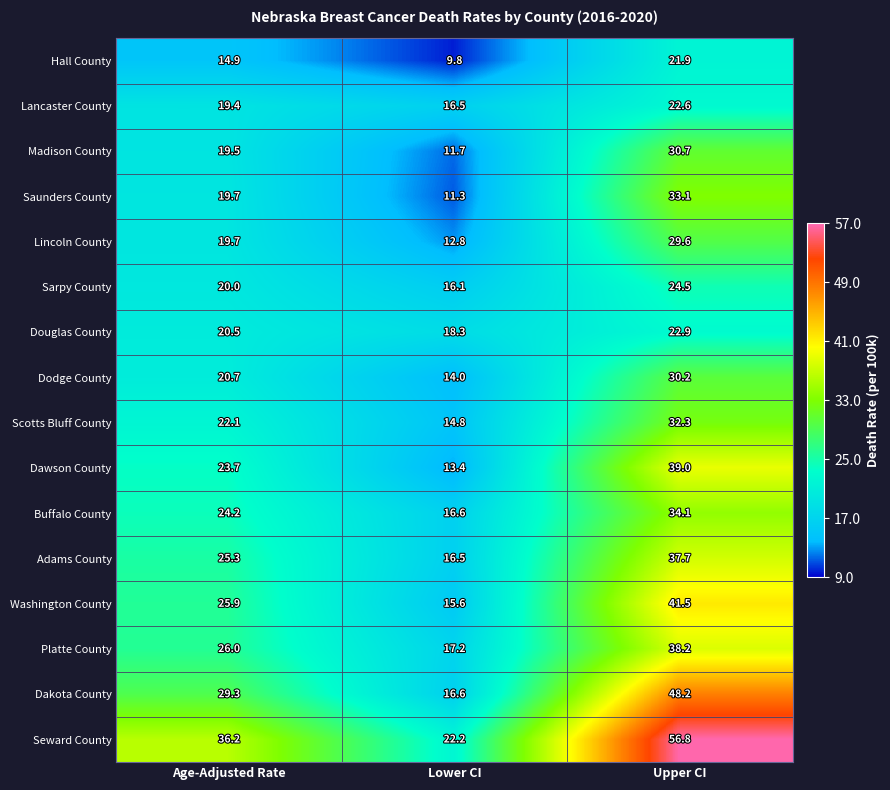

What is the minimum value for Hall County?

9.8